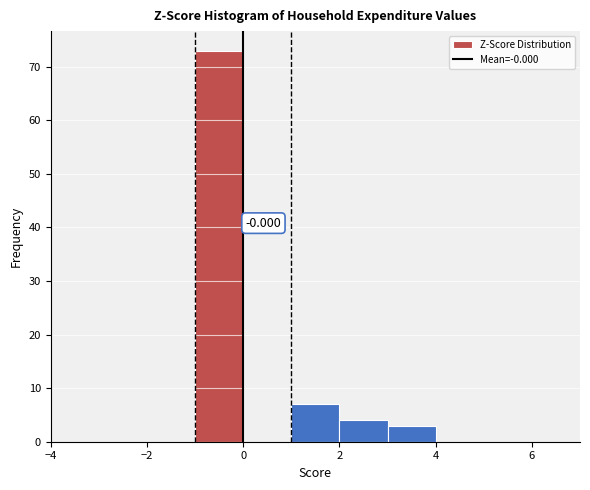

Which range on the x-axis has the tallest bar?

-1 to 0